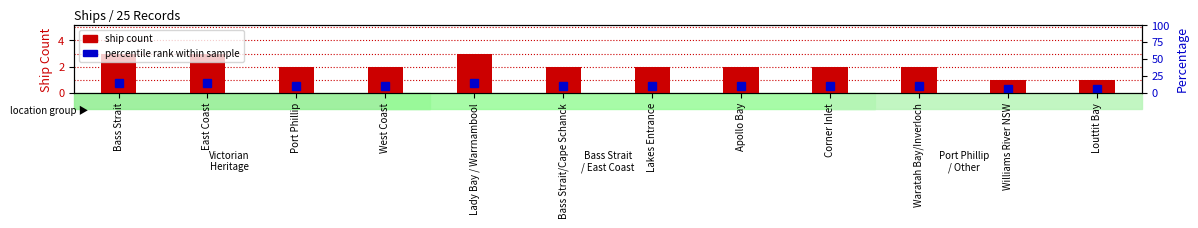

What is the label of the 8th bar from the left?

Apollo Bay